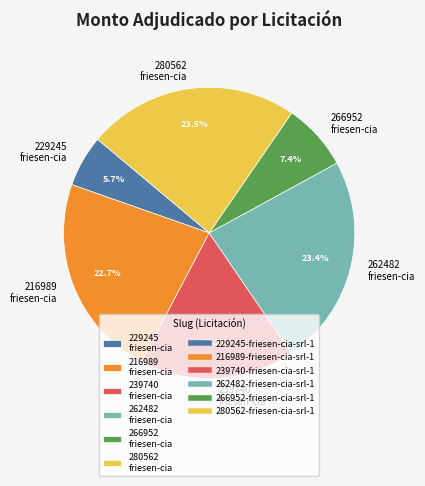

Does any single category account for the majority?

No